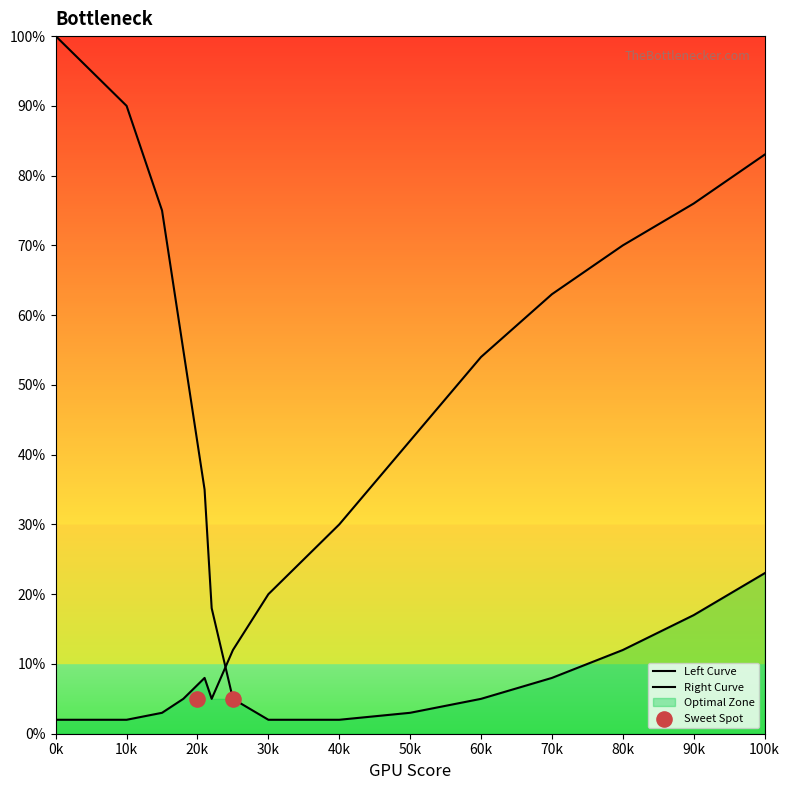

Which series has the widest spread of Y values?

Left Curve